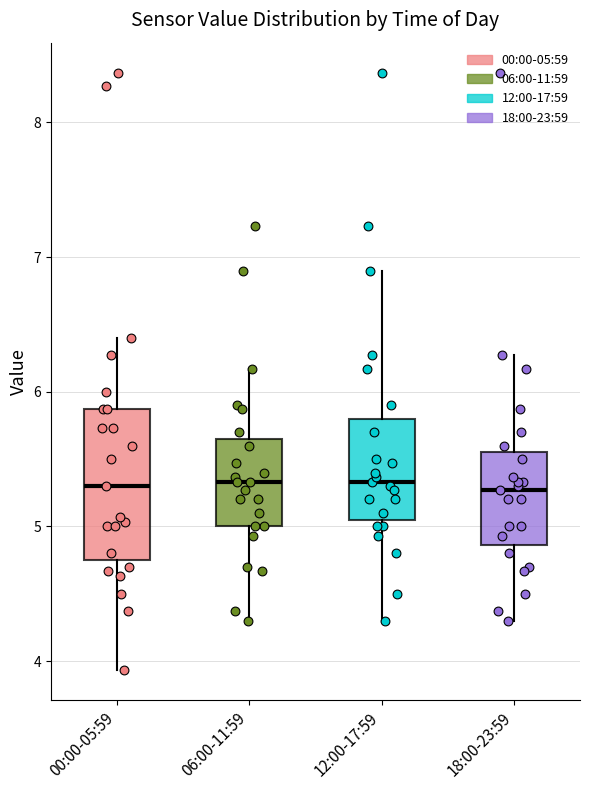

Comparing the boxes themselves (not the whiskers), which one is the tallest?

00:00-05:59